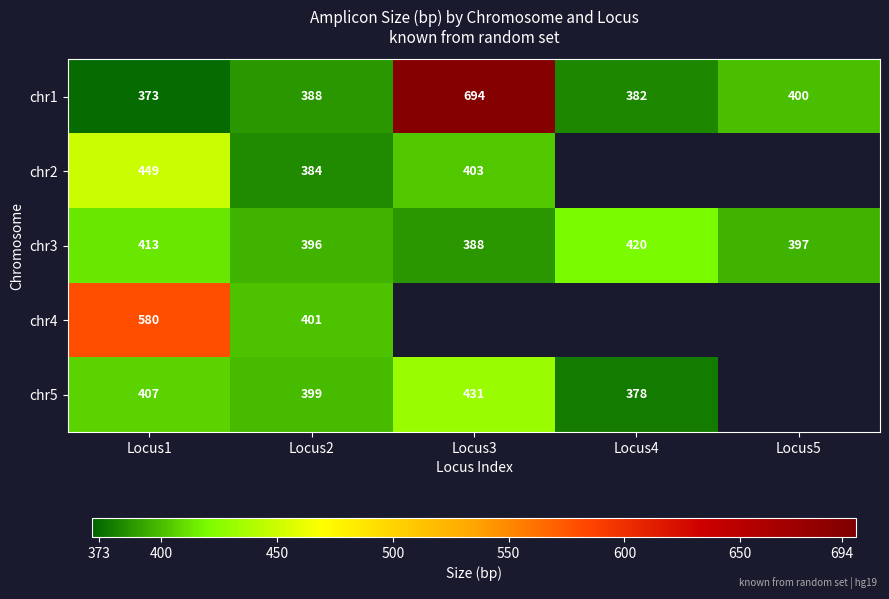

Rank the categories by chr1 value from highest to lowest.

Locus3, Locus5, Locus2, Locus4, Locus1